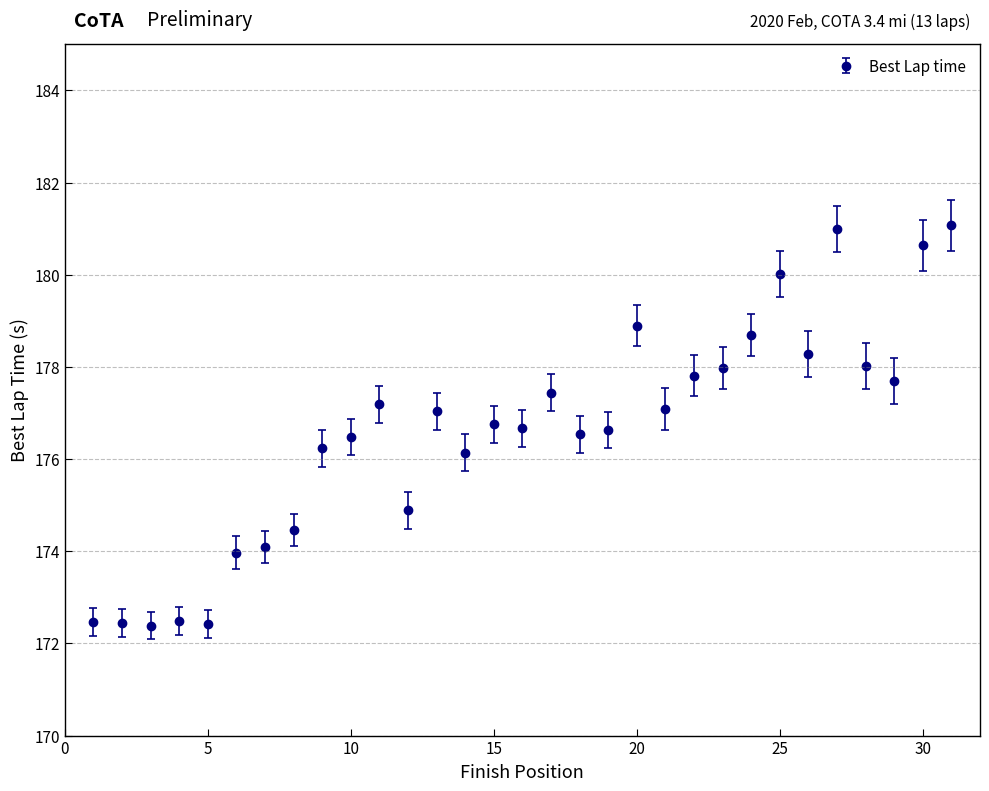

What is the value of the 26th point from the left?

178.3